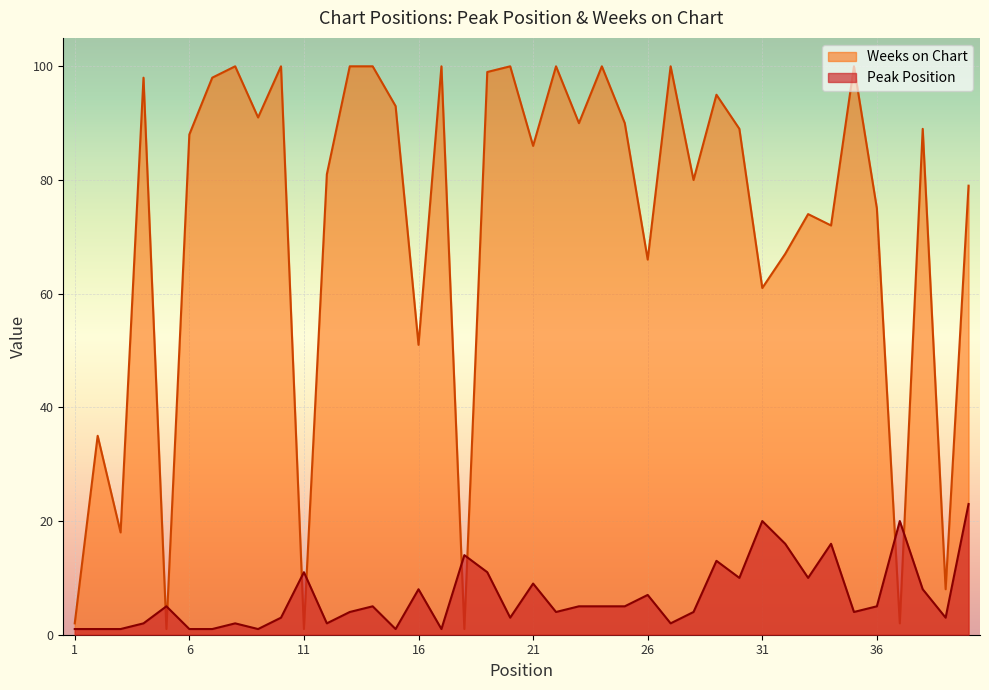

What is the greatest value displayed?

100